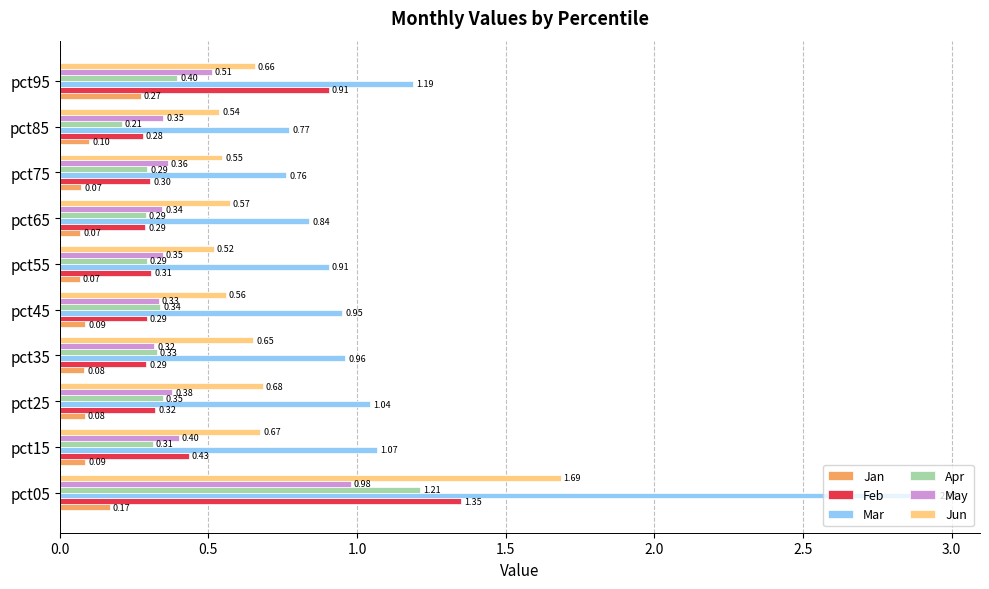

What are all the series names shown in the legend?

Jan, Feb, Mar, Apr, May, Jun